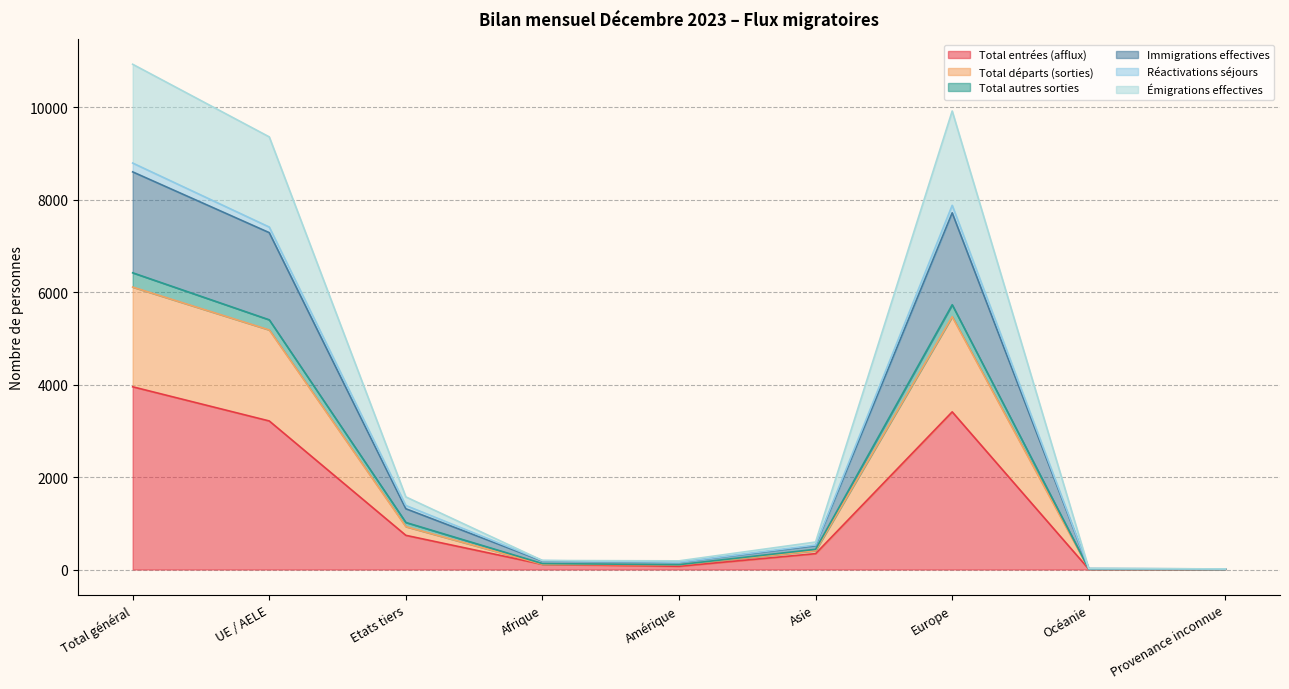

What is the sum of all Immigrations effectives values?

25794